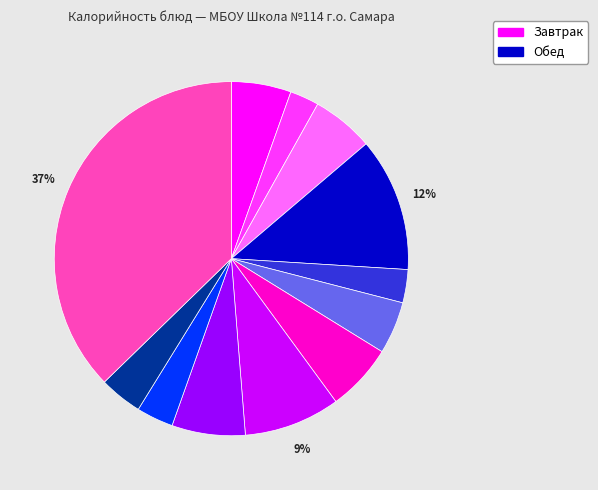

To the nearest percent, what is the average slice percentage?

8%